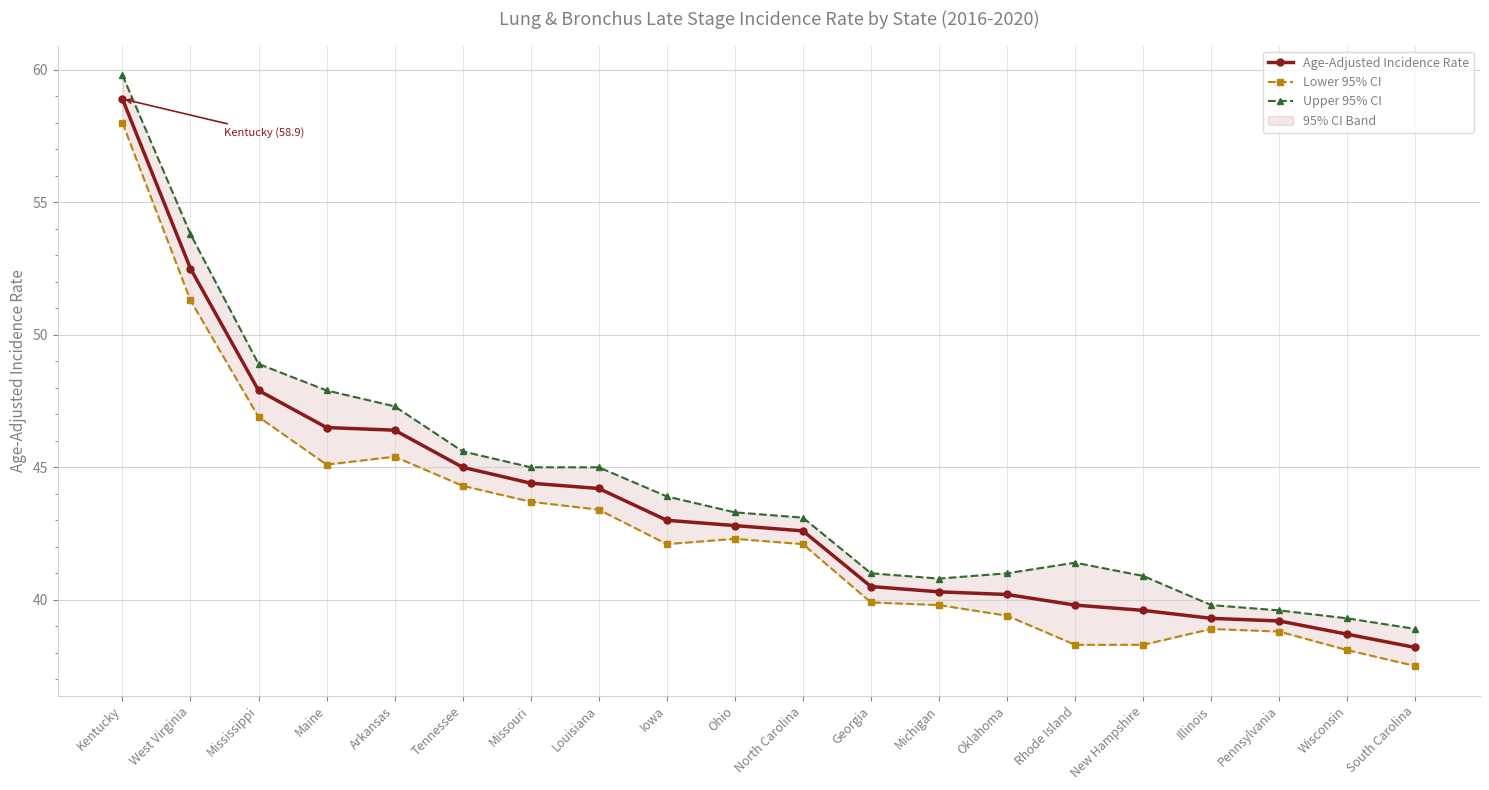

True or false: Lower 95% CI and Upper 95% CI cross at least once.

False